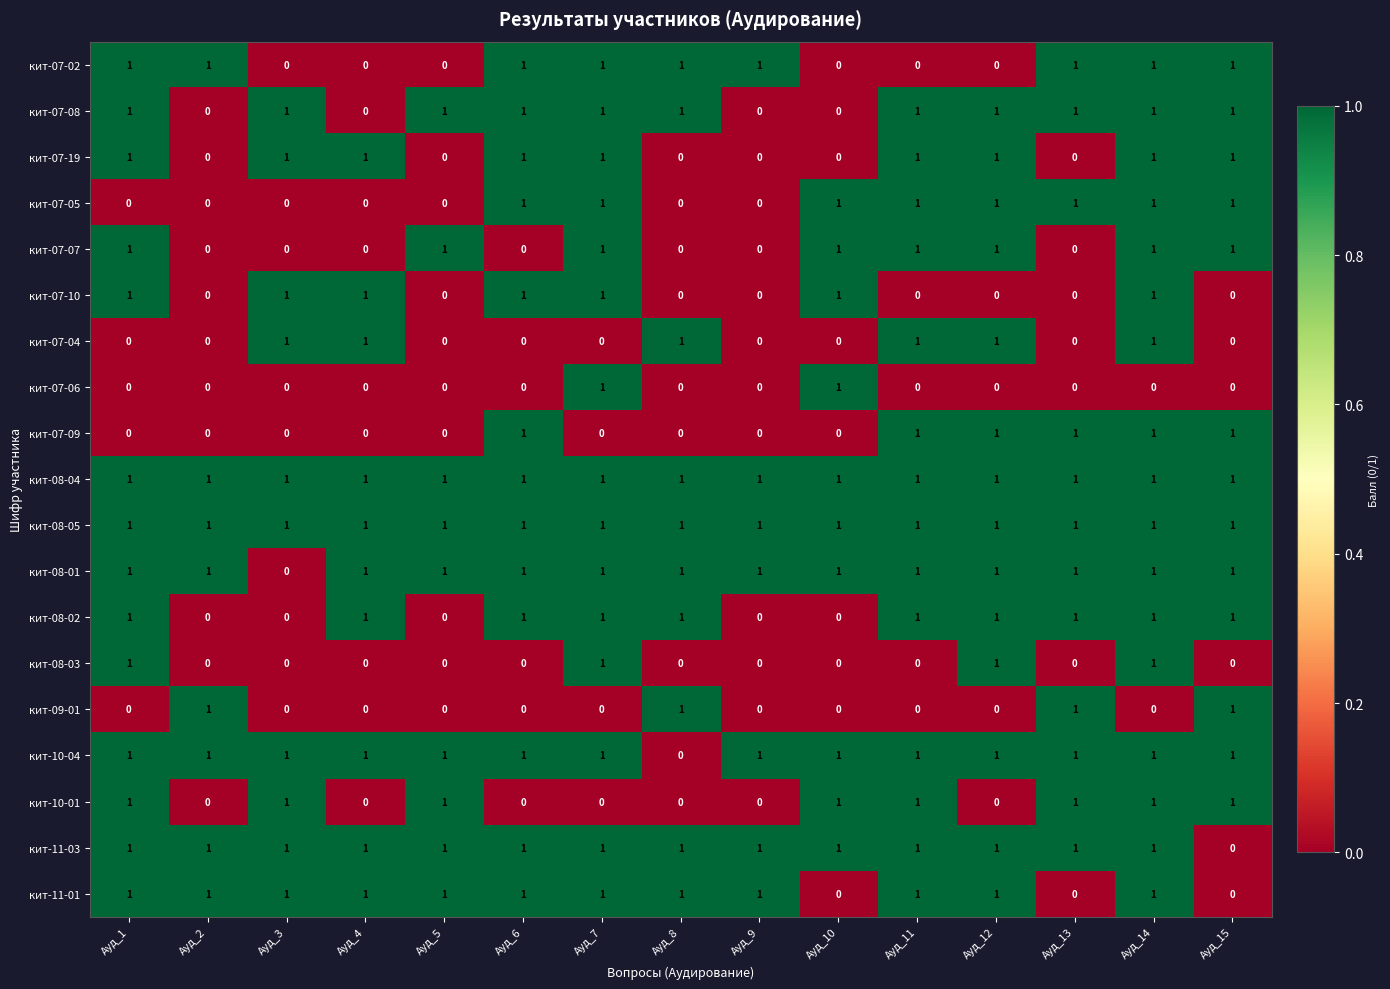

The value of кит-07-10 at Ауд_11 is -1. True or false?

False